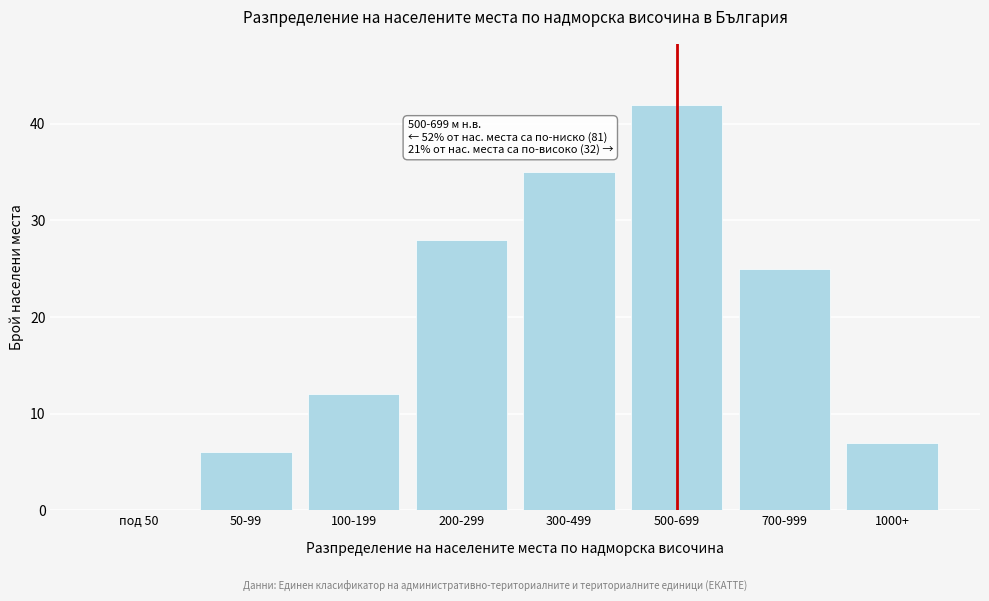

Reading left to right, transcribe all the data shown in this chart.

под 50=0	50-99=6	100-199=12	200-299=28	300-499=35	500-699=42	700-999=25	1000+=7